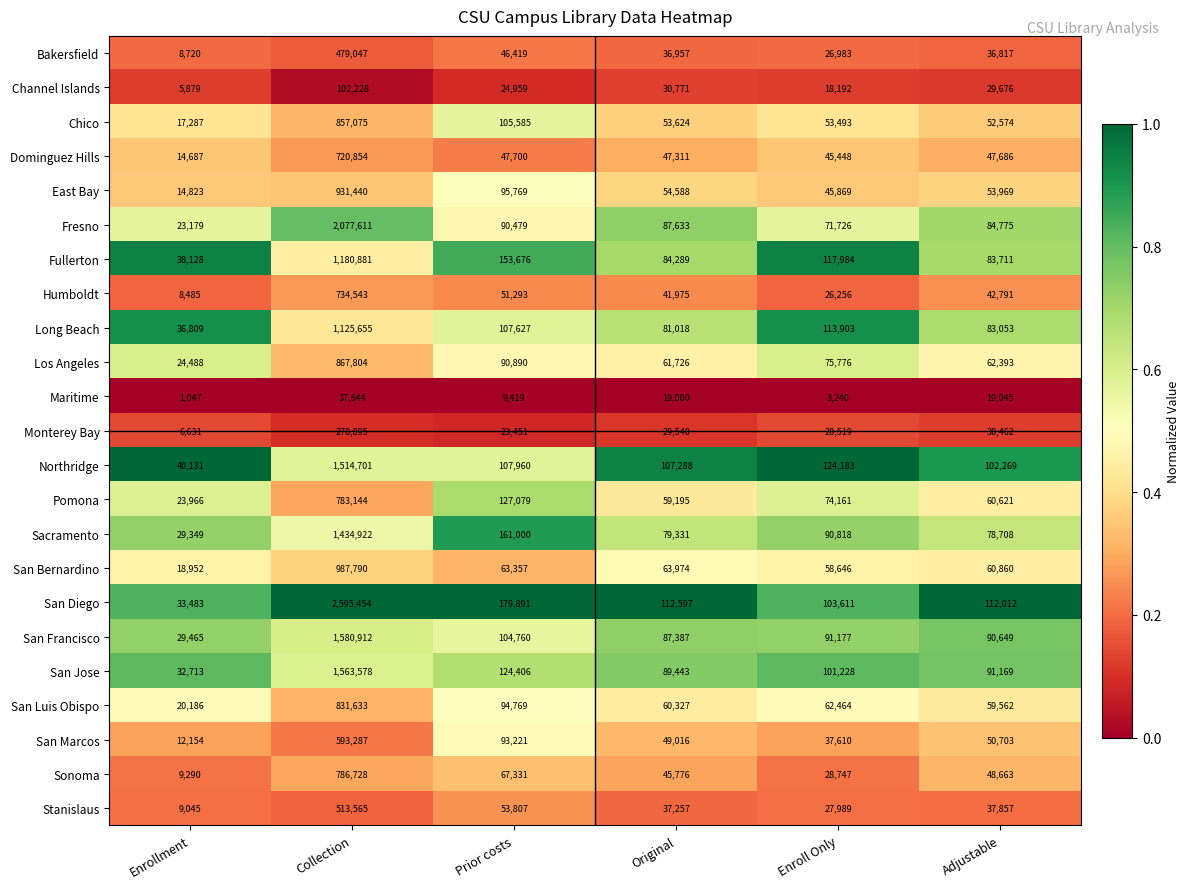

Is it true that San Luis Obispo equals 26868 at Prior costs?

False